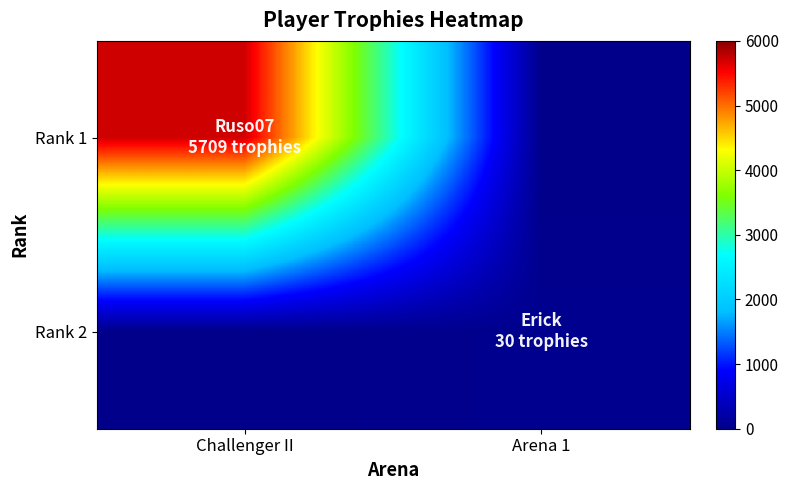

How many distinct data groups are displayed?

2